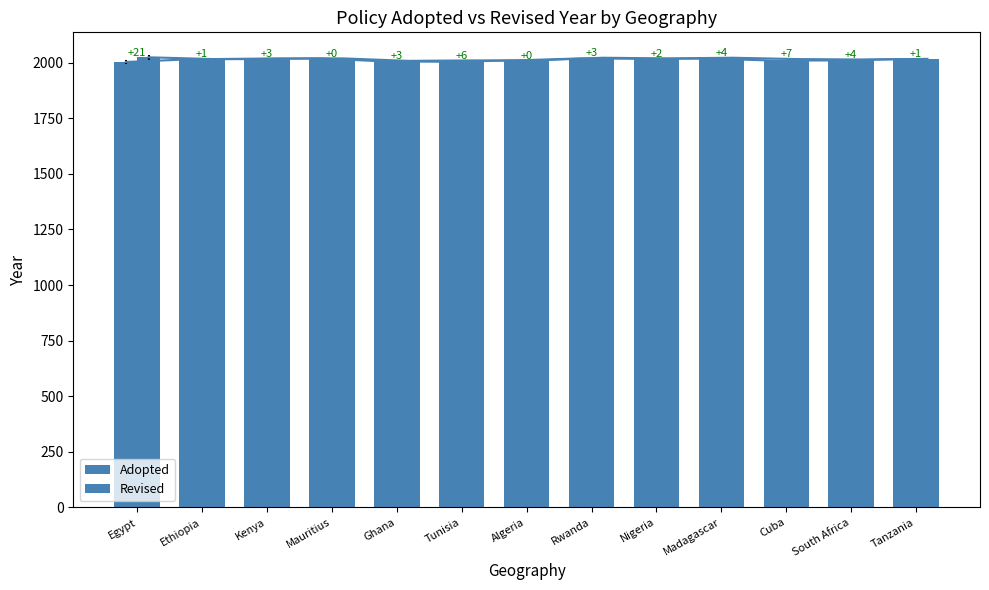

What value does the Adopted series have at Nigeria, to the nearest 5?

2015